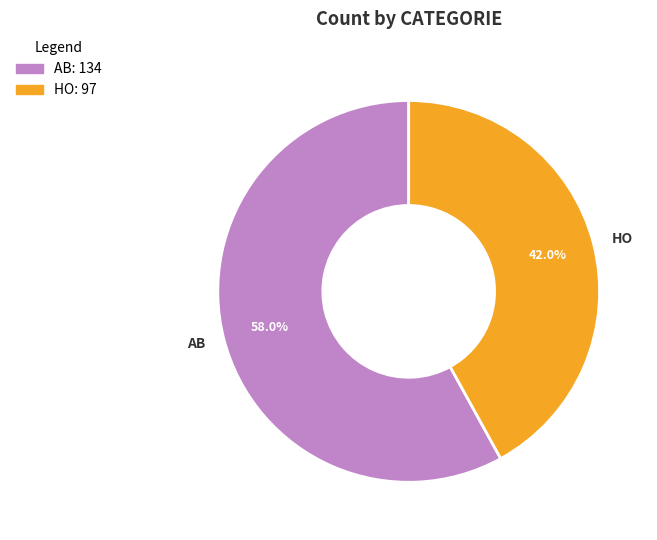

What portion of the pie excludes HO?

58.0%